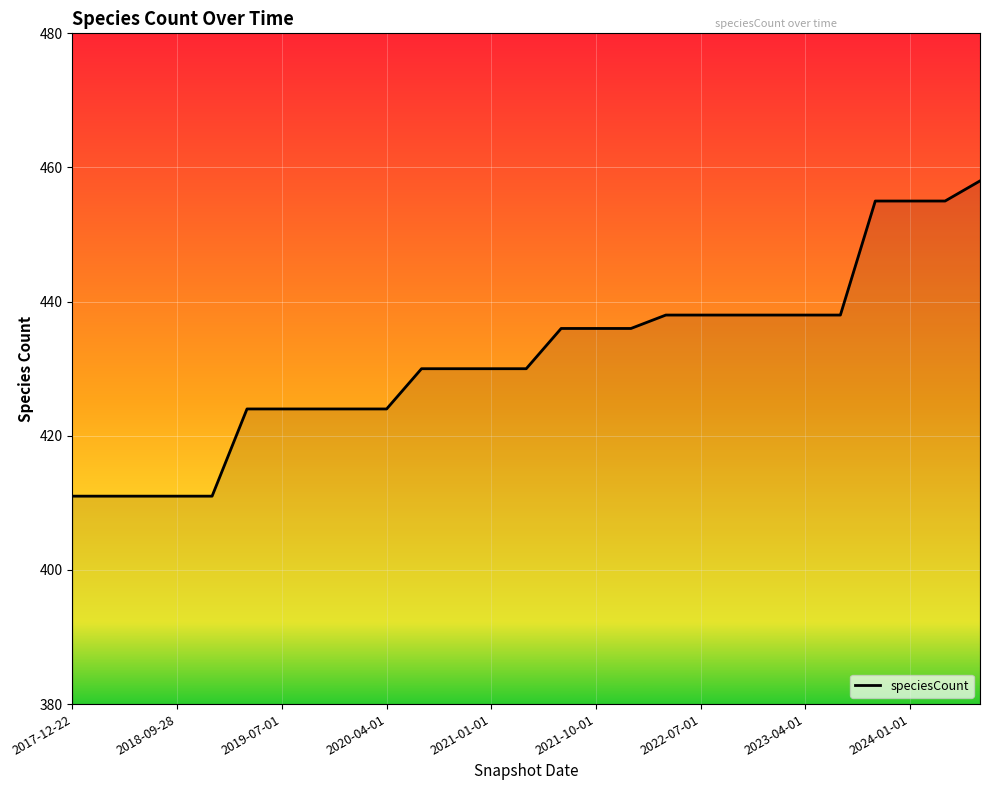

What is the maximum value shown in the chart?

458